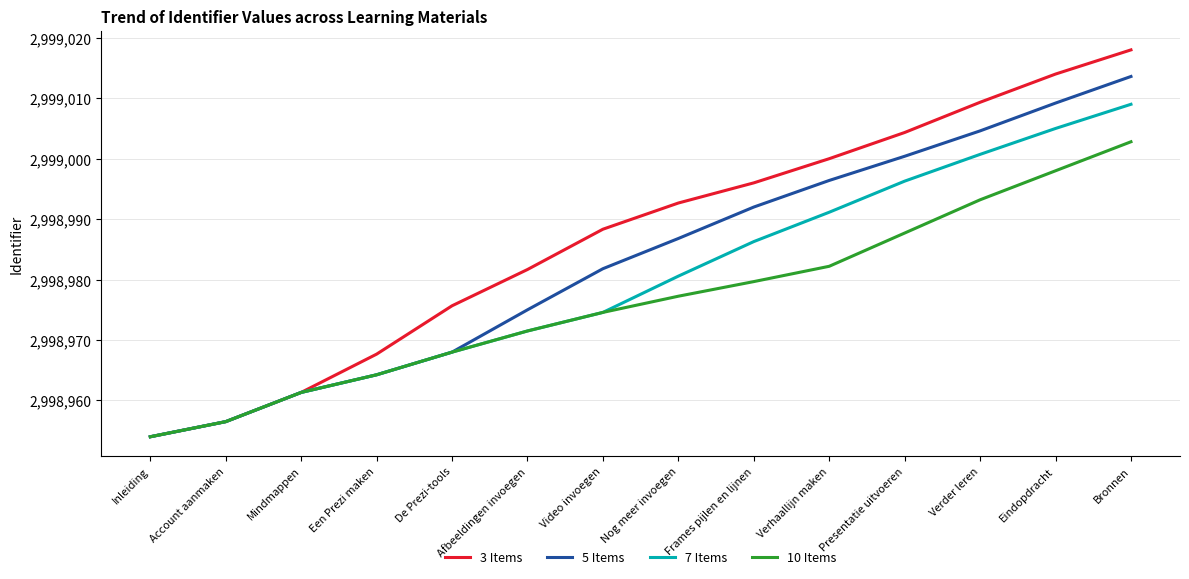

True or false: 10 Items has more than 1 points higher than both neighbors.

False